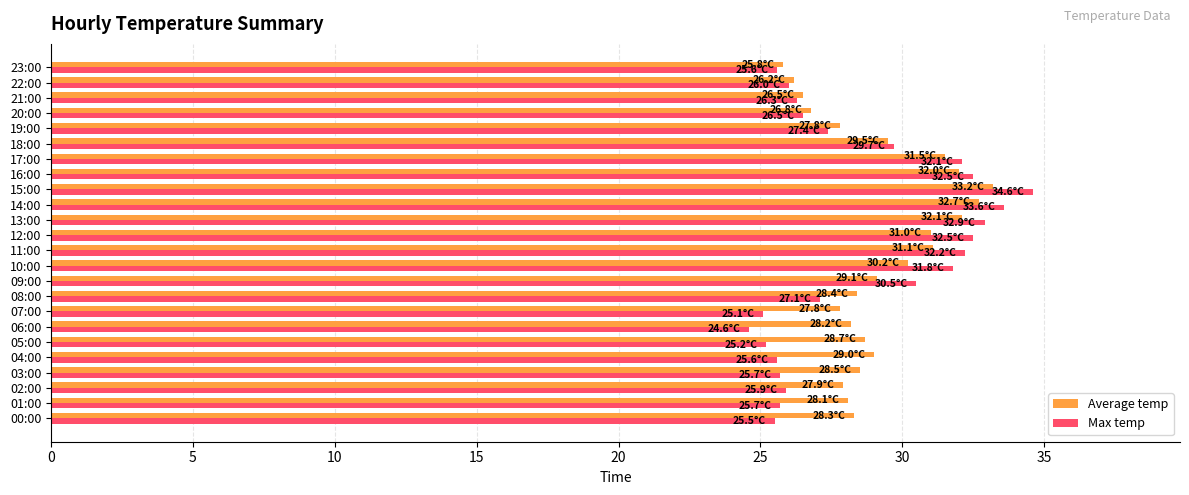

What is the difference between the maximum and second lowest values in the Average temp series?

7.0